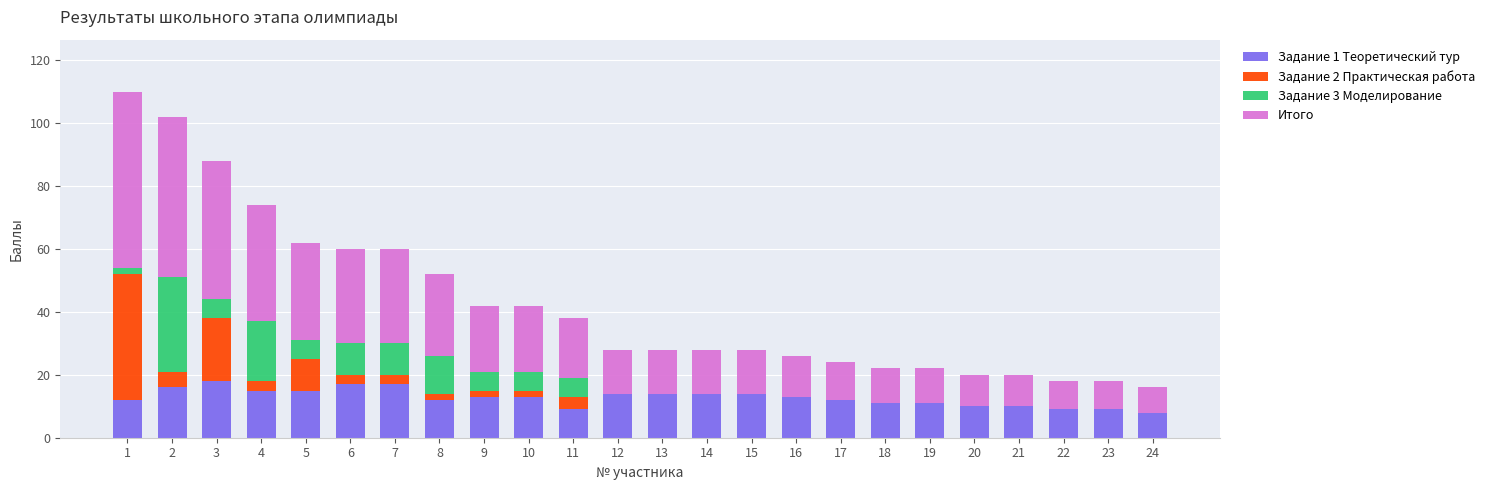

At which category is the sum across all series the highest?

1